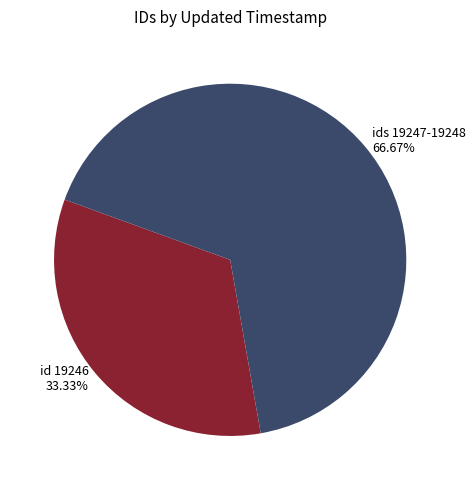

Approximately how many times larger is the value at ids 19247-19248 66.67% compared to id 19246 33.33%?

2.0